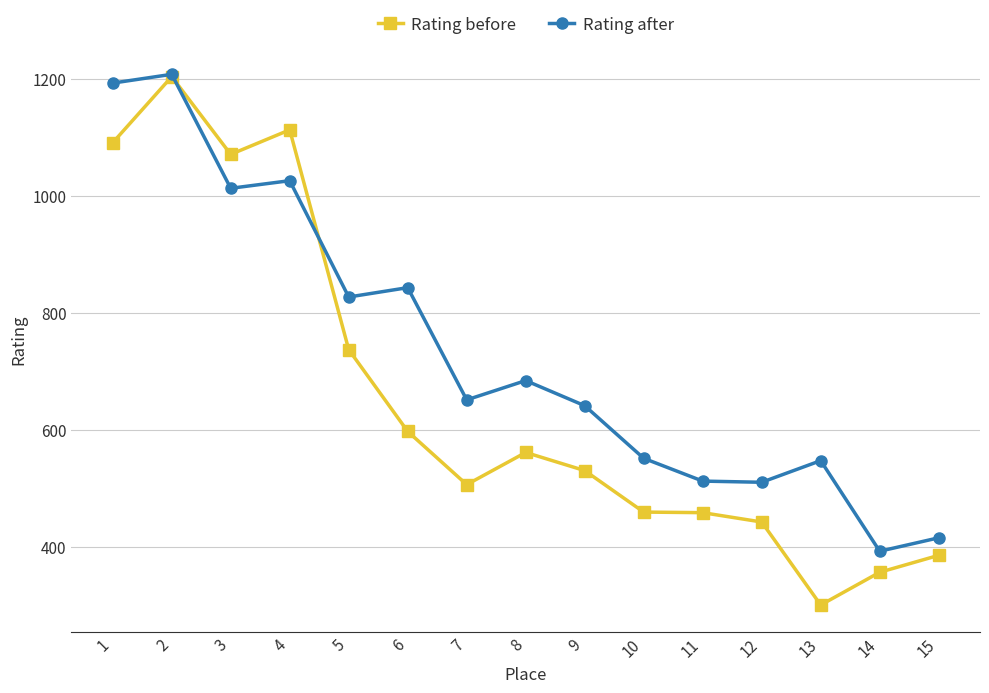

List the series in order of their overall mean, highest first.

Rating after, Rating before